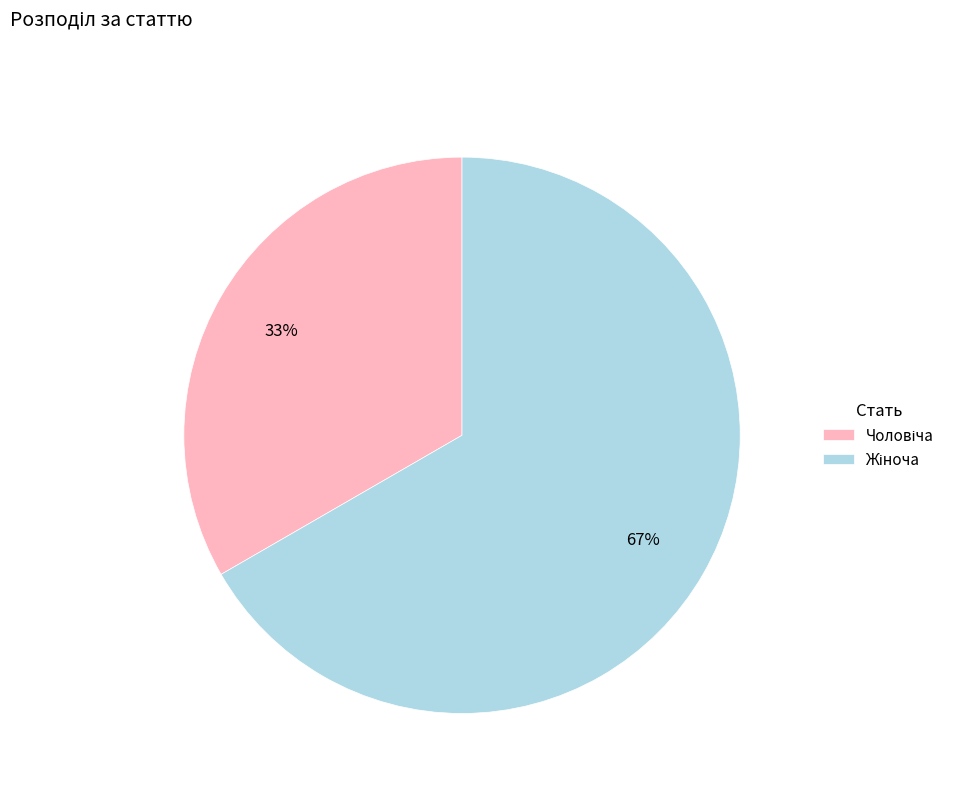

Does any single category account for the majority?

Yes